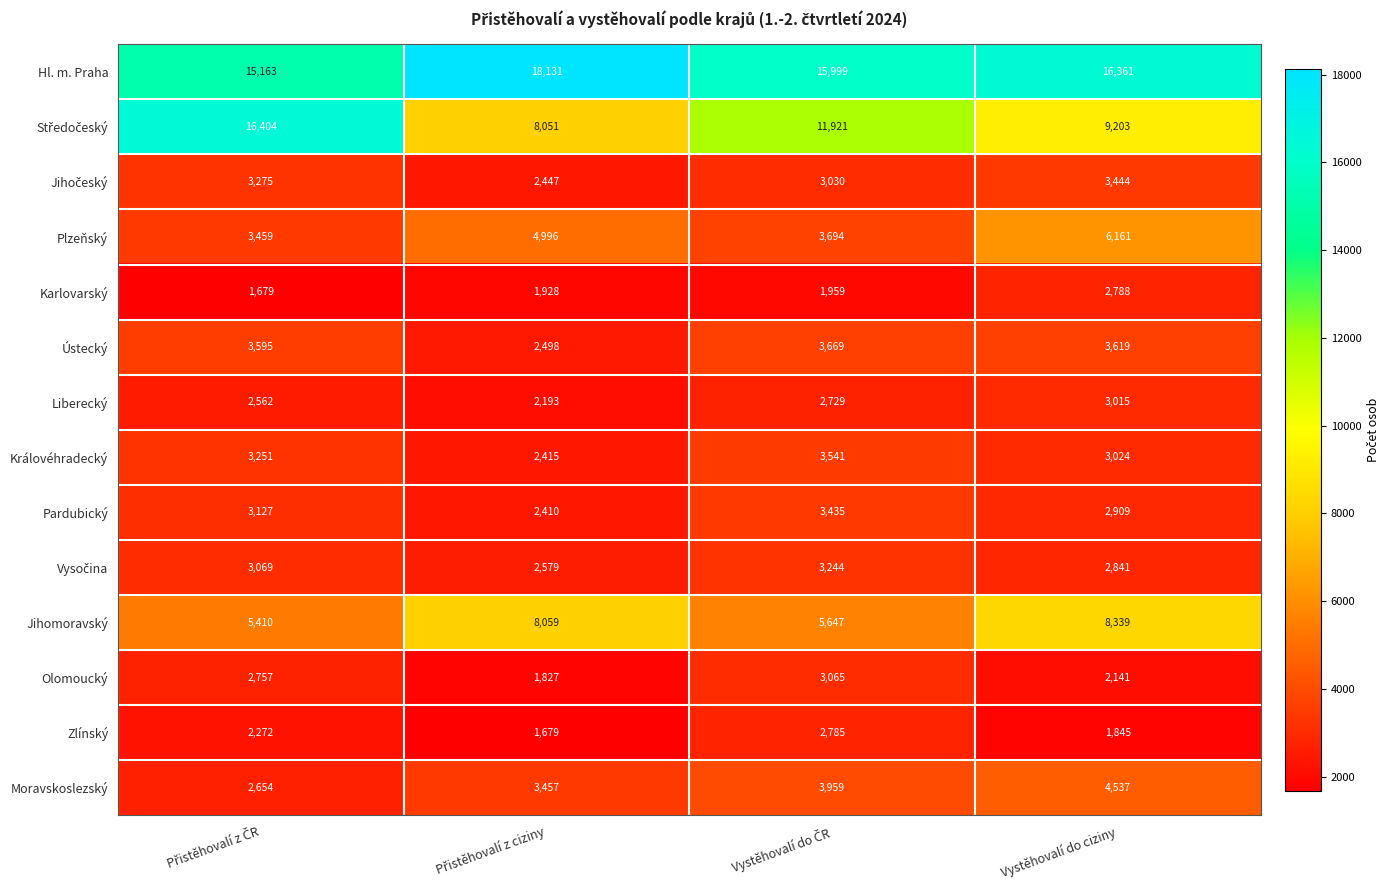

What is the approximate value of Olomoucký at Vystěhovalí do ciziny, to the nearest 100?

2100